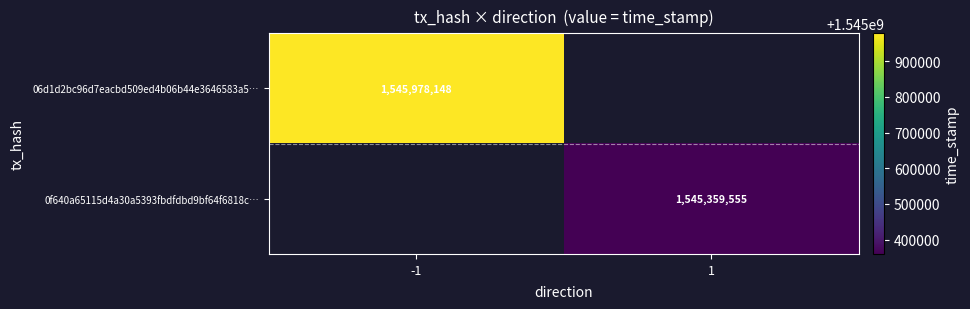

The value of 06d1d2bc96d7eacbd509ed4b06b44e3646583a5… at -1 is 1545978148. True or false?

True